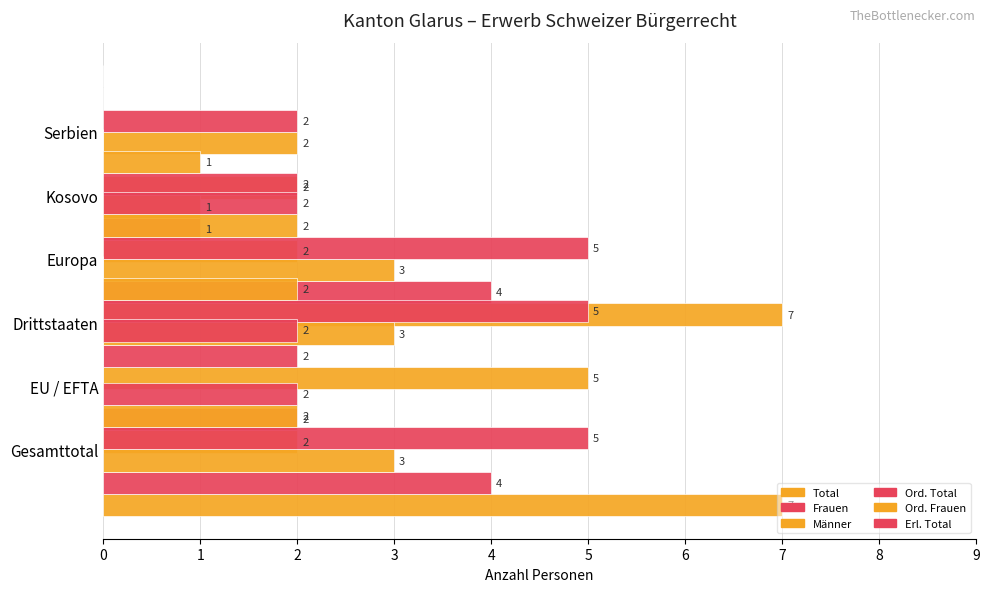

Does the chart contain stacked bars?

No